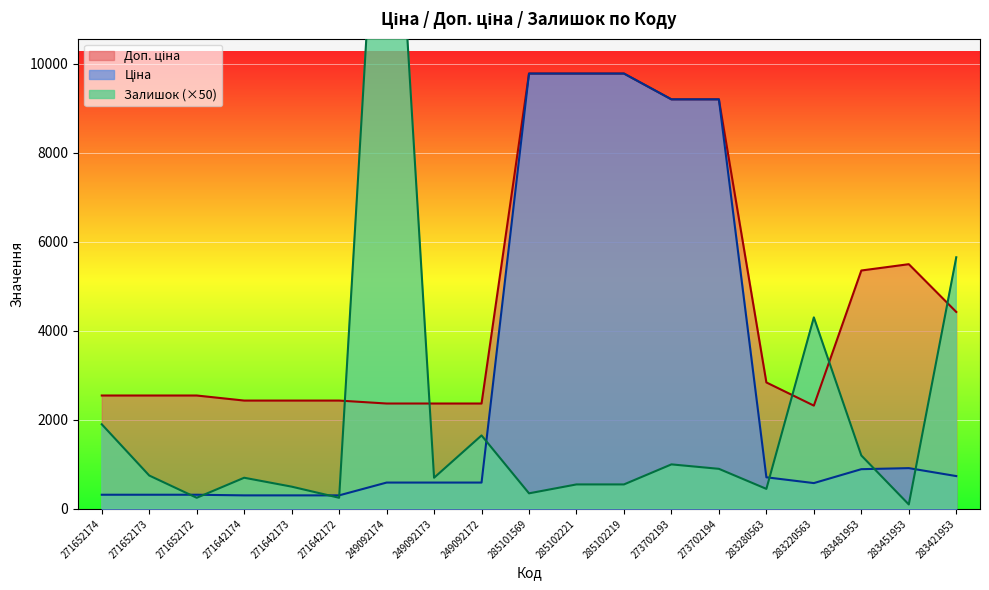

What is the label of the 17th point from the left?

283481953